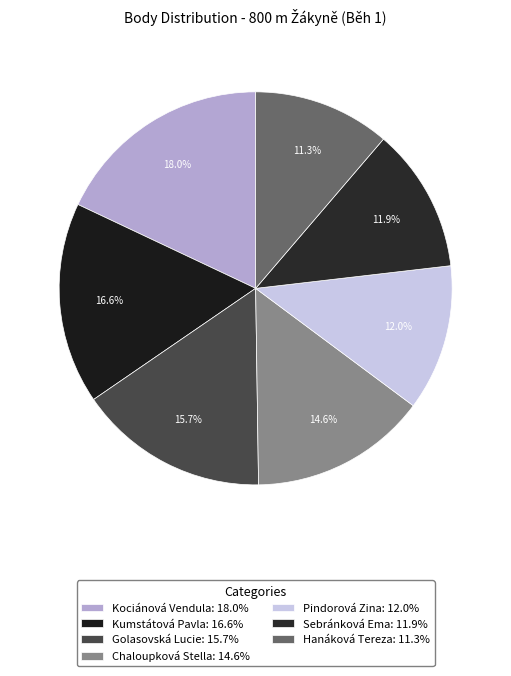

Is it true that Golasovská Lucie is 5% of the pie?

False